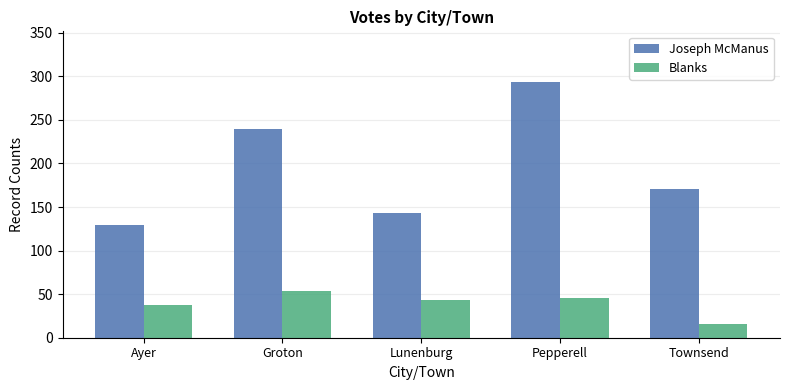

How many values in the Joseph McManus series are below 171?

2